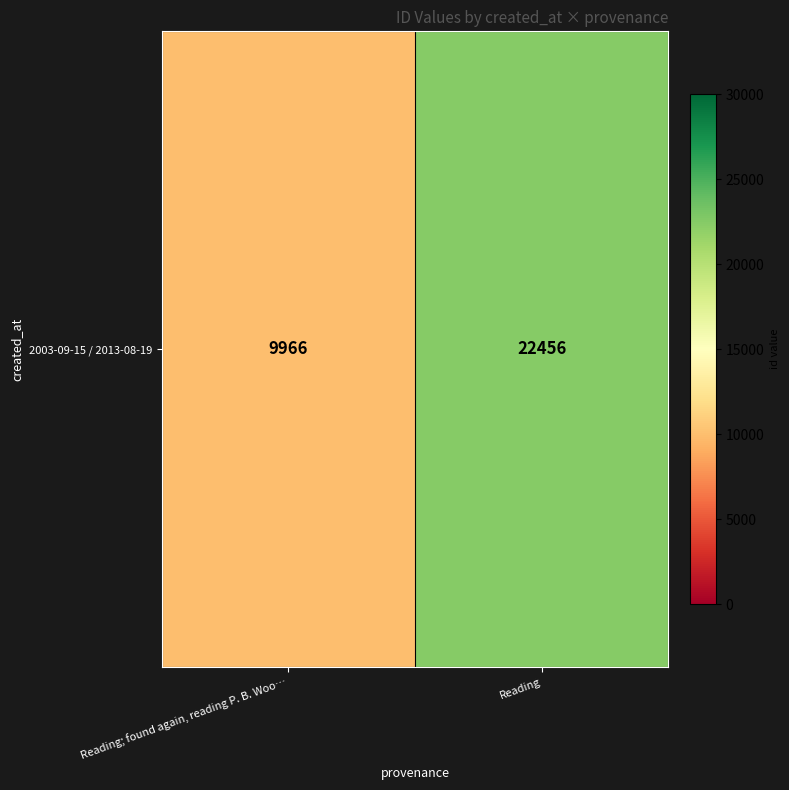

Reading left to right, transcribe all the data shown in this chart.

Reading; found again, reading P. B. Woo…=9966	Reading=22456